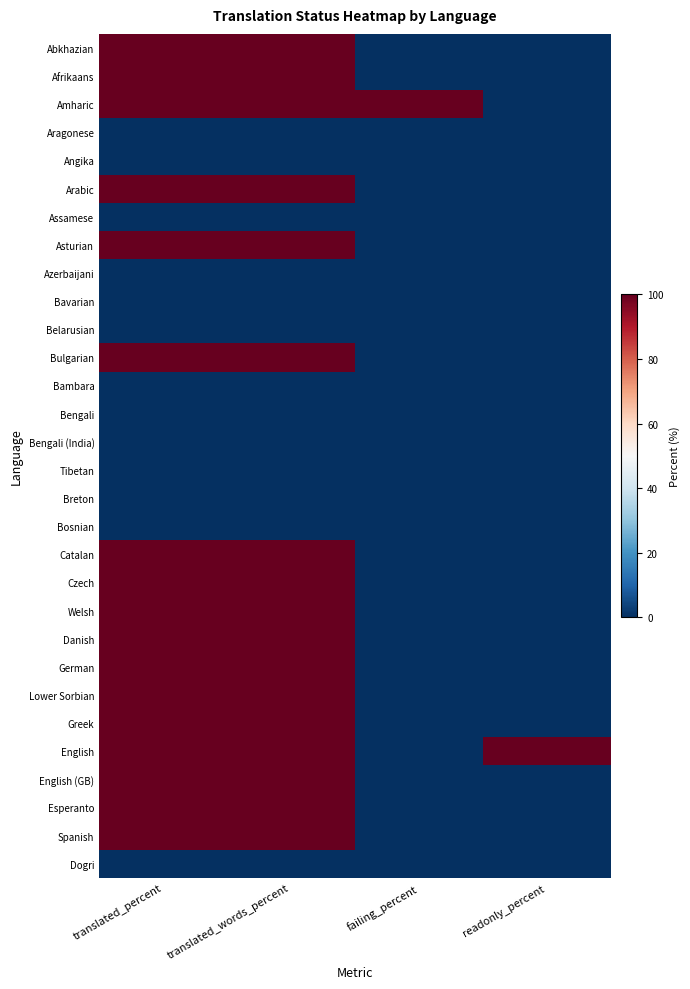

At which category does the chart reach its peak across all series?

translated_percent